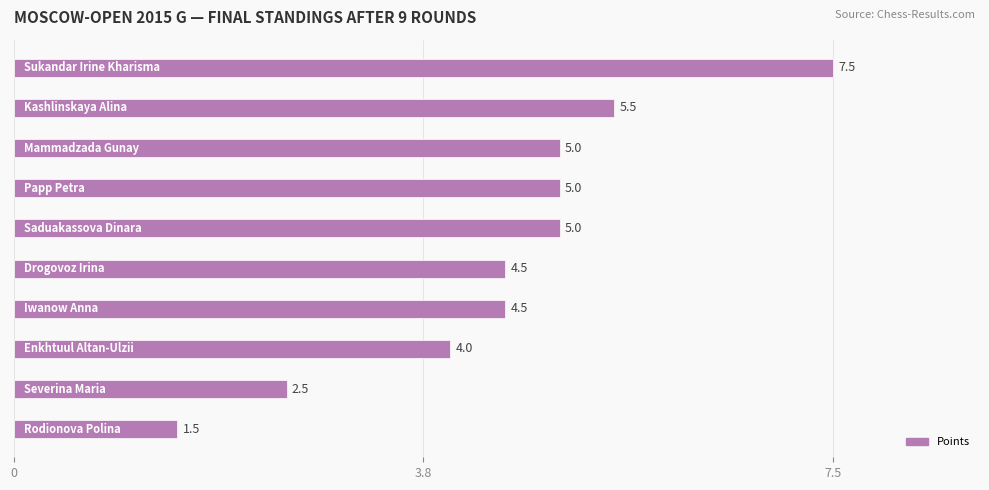

What is the minimum value shown in the chart?

1.5